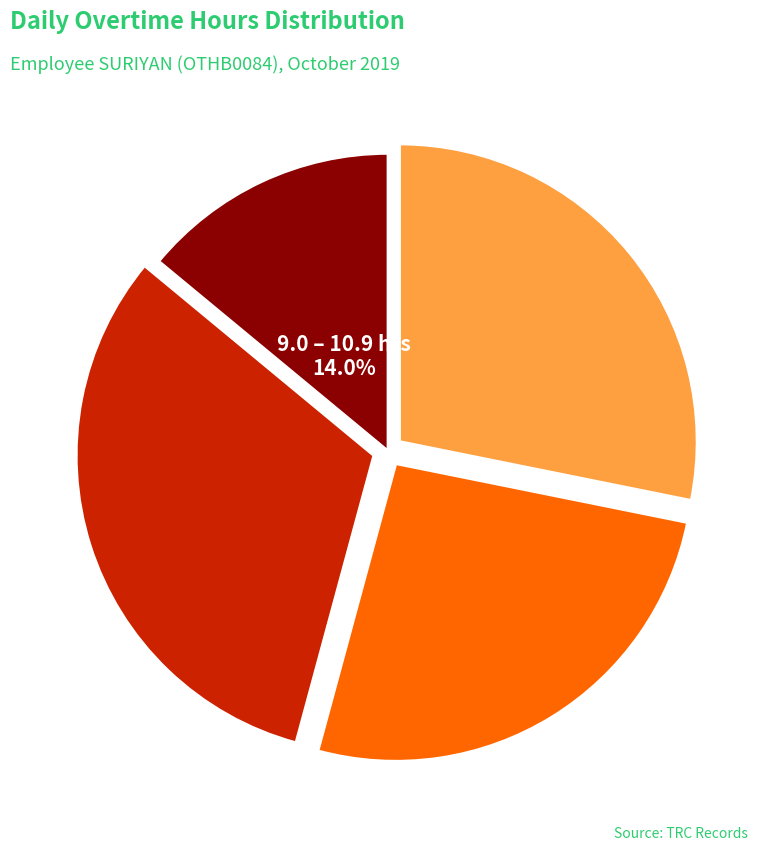

Between 12.0 – 12.9 hrs and 9.0 – 10.9 hrs, which is larger?

12.0 – 12.9 hrs